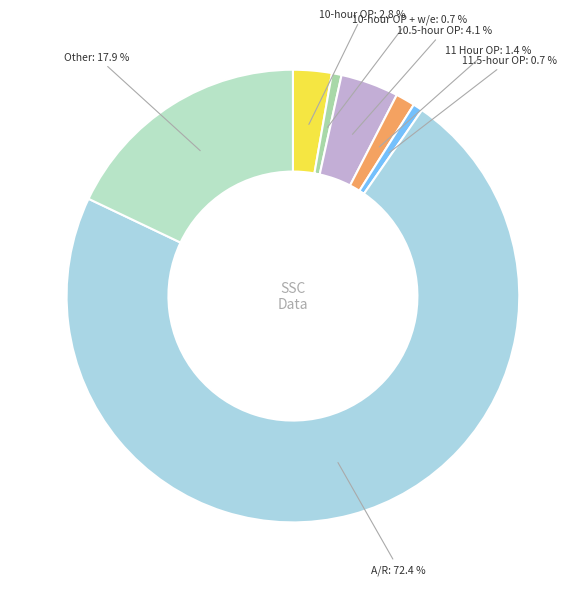

How many segments does this pie chart have?

7